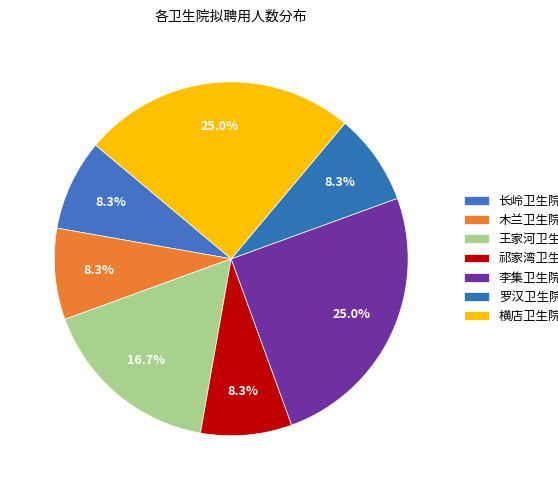

What is the change in value from 王家河卫生院 to 李集卫生院?

+1